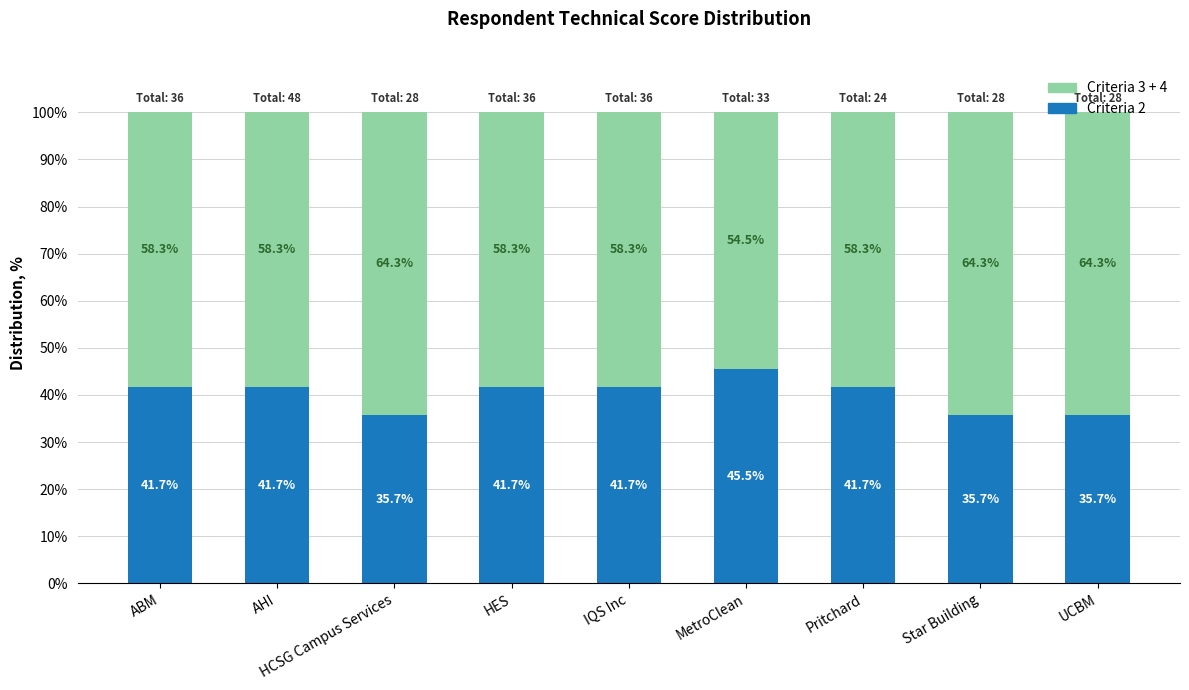

What is the difference between the second highest and second lowest values in the Criteria 2 series?

6.0